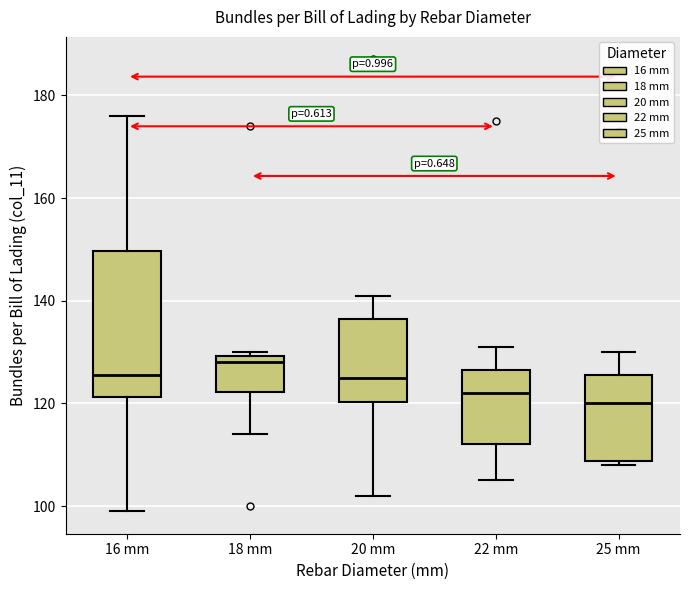

Reading left to right, transcribe this box plot: for each box, give where its median line is, the range the box spans, and where its two whiskers end, as read against the y-axis. The values are not printed on the chart, so give them approximately, as read against the axis.

16 mm: median 126, box 122 to 150, whiskers 100 to 176
18 mm: median 128, box 122 to 130, whiskers 114 to 130 (just above the box's upper edge)
20 mm: median 126, box 120 to 136, whiskers 102 to 142
22 mm: median 122, box 112 to 126, whiskers 106 to 132
25 mm: median 120, box 108 to 126, whiskers 108 (just below the box's lower edge) to 130